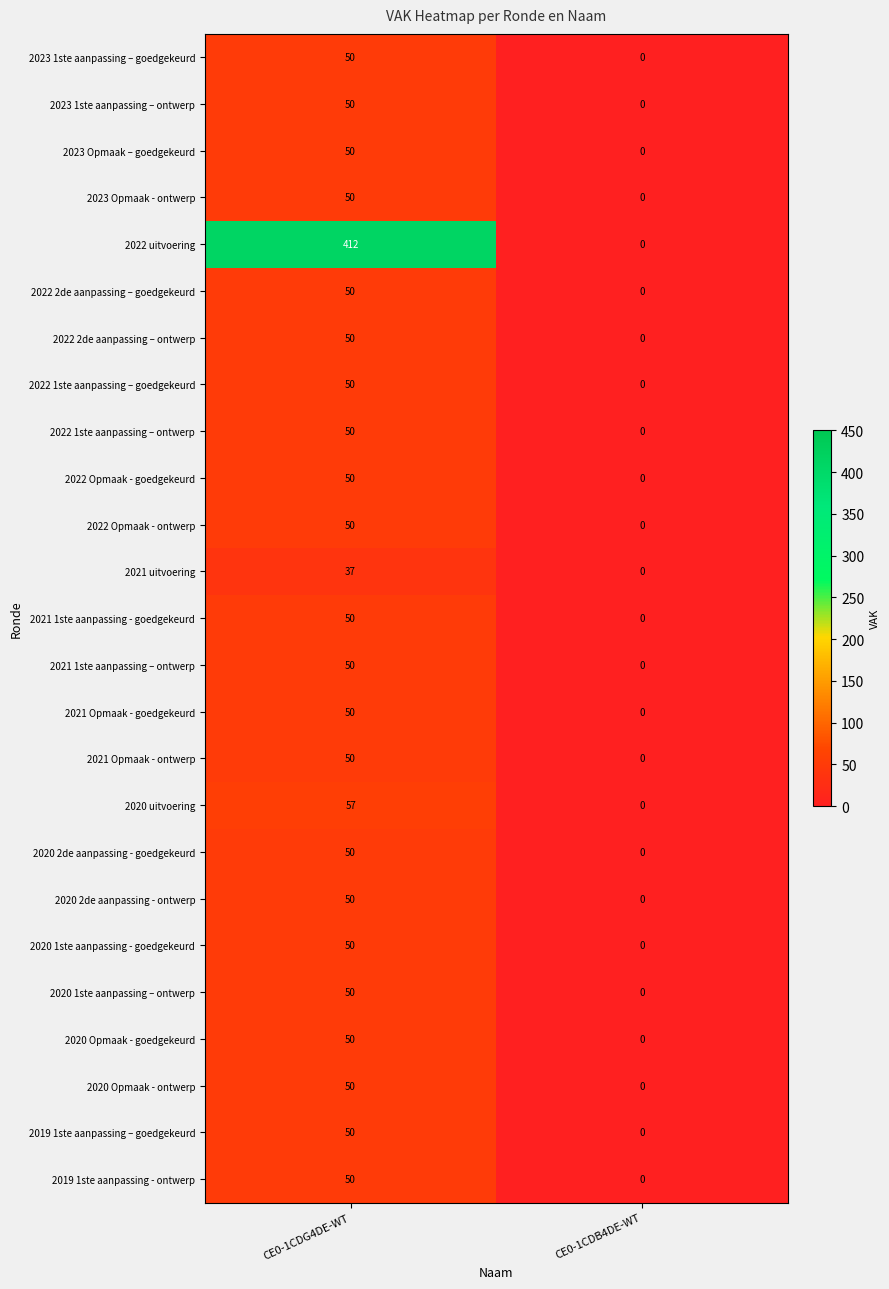

Between CE0-1CDG4DE-WT and CE0-1CDB4DE-WT, which series saw the biggest shift?

2022 uitvoering